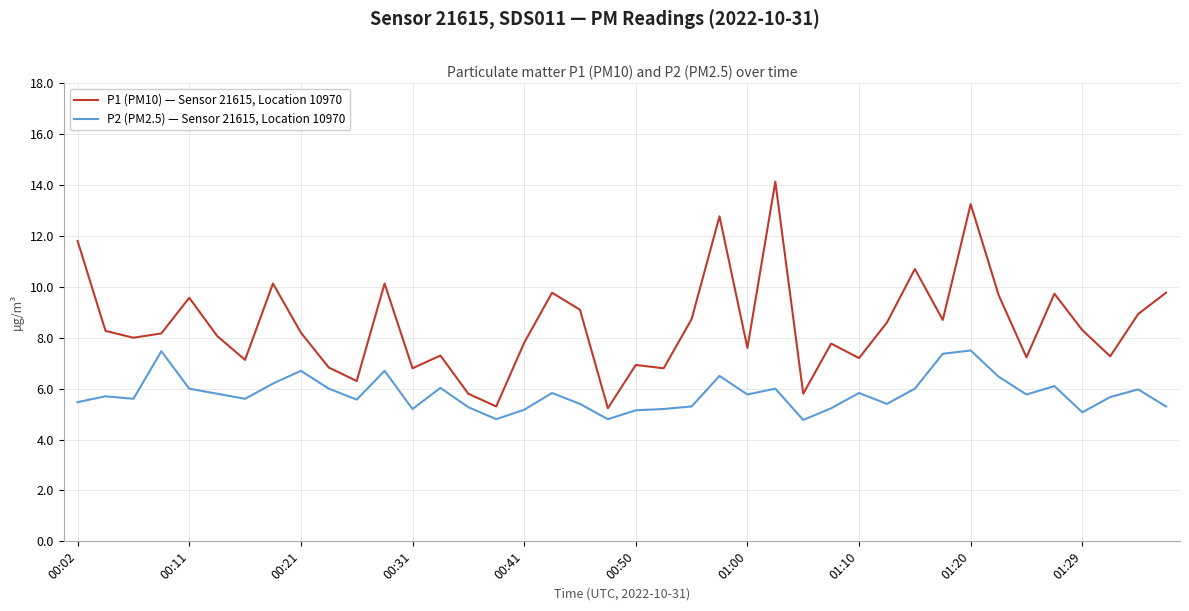

Is this an area chart (filled region under the line)?

No